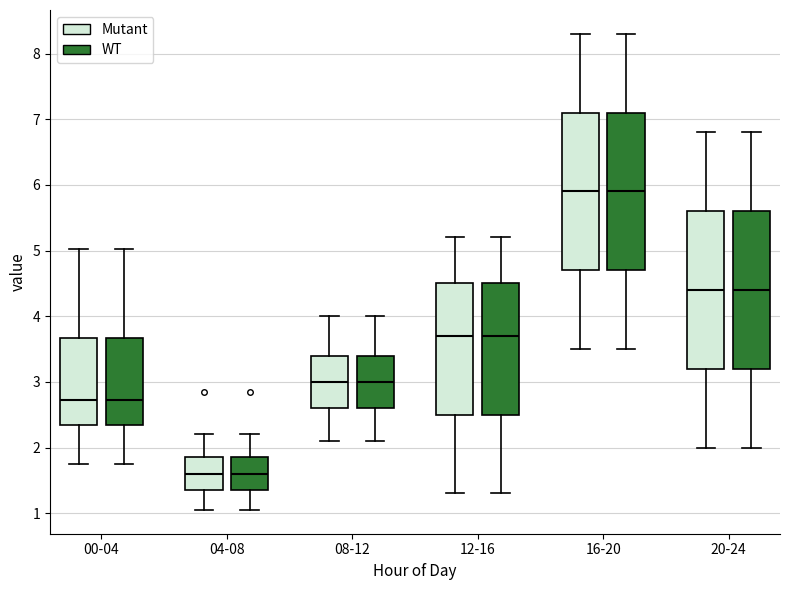

Reading left to right, read every box against the y-axis: the position of its median line, the range the box covers, and the ends of its whiskers. The values are not printed on the chart, so give them approximately, as read against the axis.

00-04 (Mutant): median 2.7, box 2.4 to 3.7, whiskers 1.8 to 5.0
00-04 (WT): median 2.7, box 2.4 to 3.7, whiskers 1.8 to 5.0
04-08 (Mutant): median 1.6, box 1.4 to 1.9, whiskers 1.1 to 2.2
04-08 (WT): median 1.6, box 1.4 to 1.9, whiskers 1.1 to 2.2
08-12 (Mutant): median 3.0, box 2.6 to 3.4, whiskers 2.1 to 4.0
08-12 (WT): median 3.0, box 2.6 to 3.4, whiskers 2.1 to 4.0
12-16 (Mutant): median 3.7, box 2.5 to 4.5, whiskers 1.3 to 5.2
12-16 (WT): median 3.7, box 2.5 to 4.5, whiskers 1.3 to 5.2
16-20 (Mutant): median 5.9, box 4.7 to 7.1, whiskers 3.5 to 8.3
16-20 (WT): median 5.9, box 4.7 to 7.1, whiskers 3.5 to 8.3
20-24 (Mutant): median 4.4, box 3.2 to 5.6, whiskers 2.0 to 6.8
20-24 (WT): median 4.4, box 3.2 to 5.6, whiskers 2.0 to 6.8